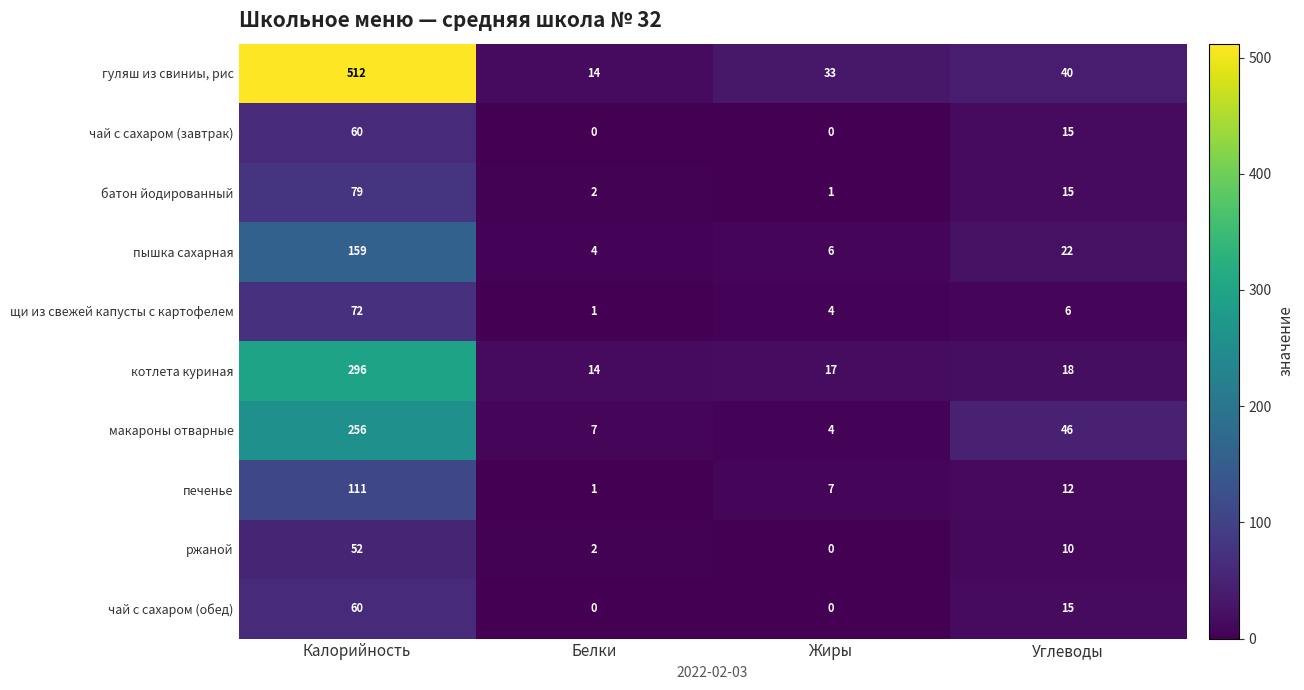

Is the value of чай с сахаром (завтрак) at Калорийность greater than the value of пышка сахарная at Жиры?

Yes